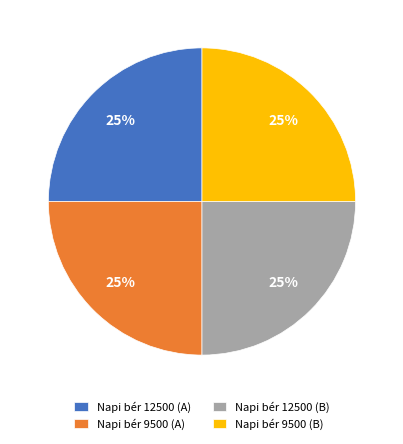

To the nearest percent, what portion does Napi bér 12500 (A) represent?

25%